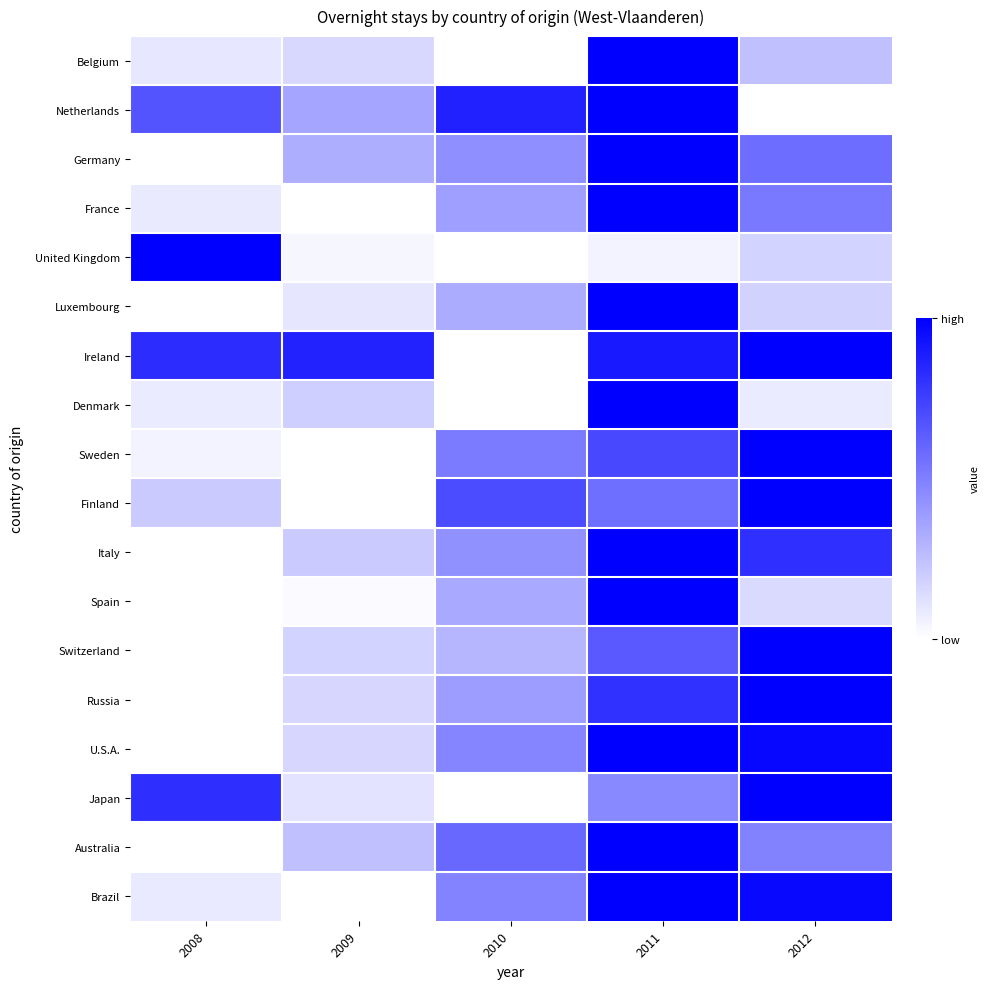

Which label corresponds to the smallest value in the chart?

2010